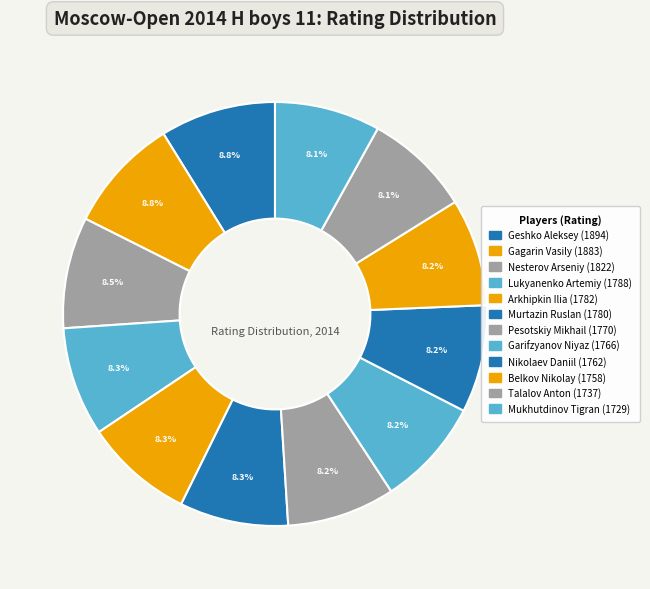

To the nearest percent, what is the combined percentage of Nikolaev Daniil and Murtazin Ruslan?

16%